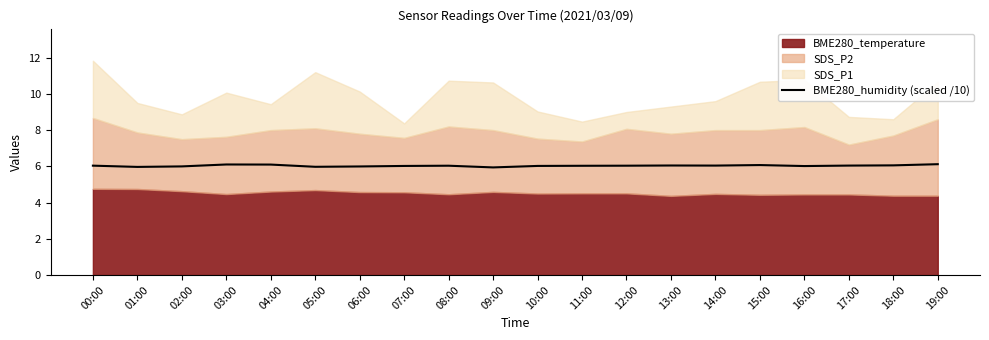

The chart shows a value of 6.0 at 13:00. True or false?

True